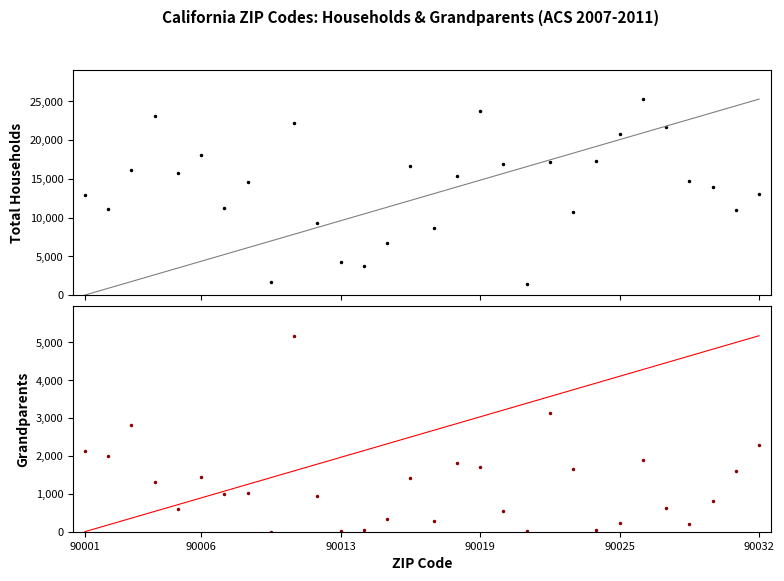

The Total Households series shows 6313 at 90019. True or false?

False